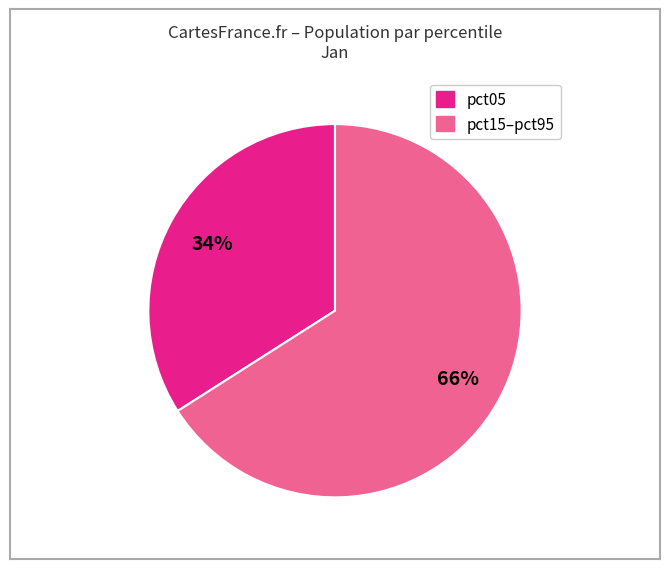

Count the number of slices in the pie.

2